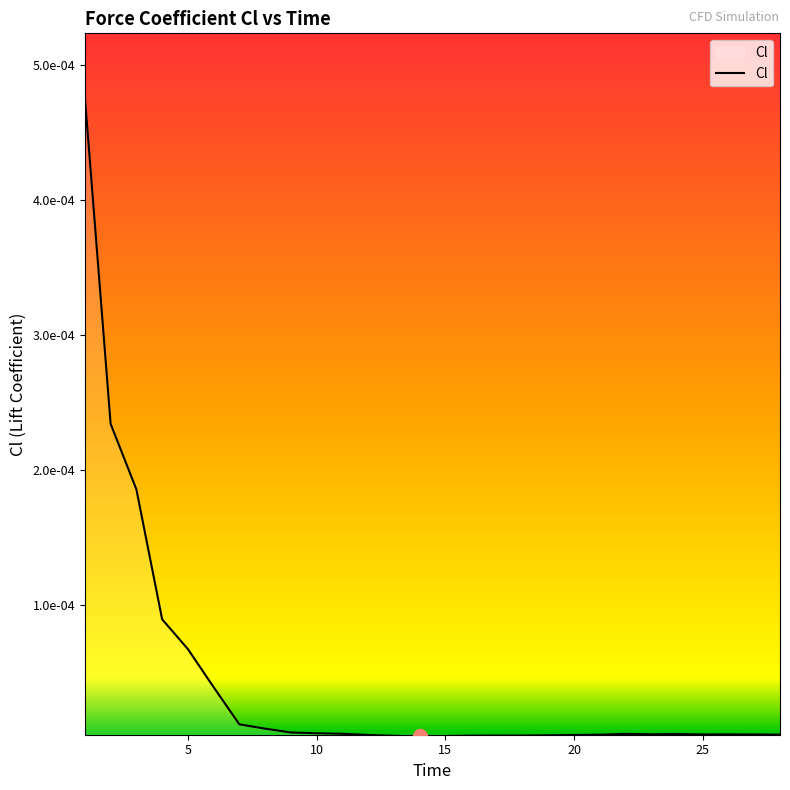

Is this an area chart (filled region under the line)?

Yes